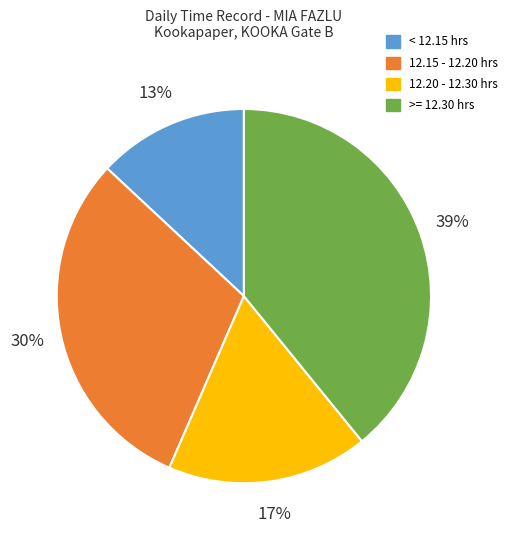

To the nearest percent, what is the difference between the largest and smallest slice percentages?

26%